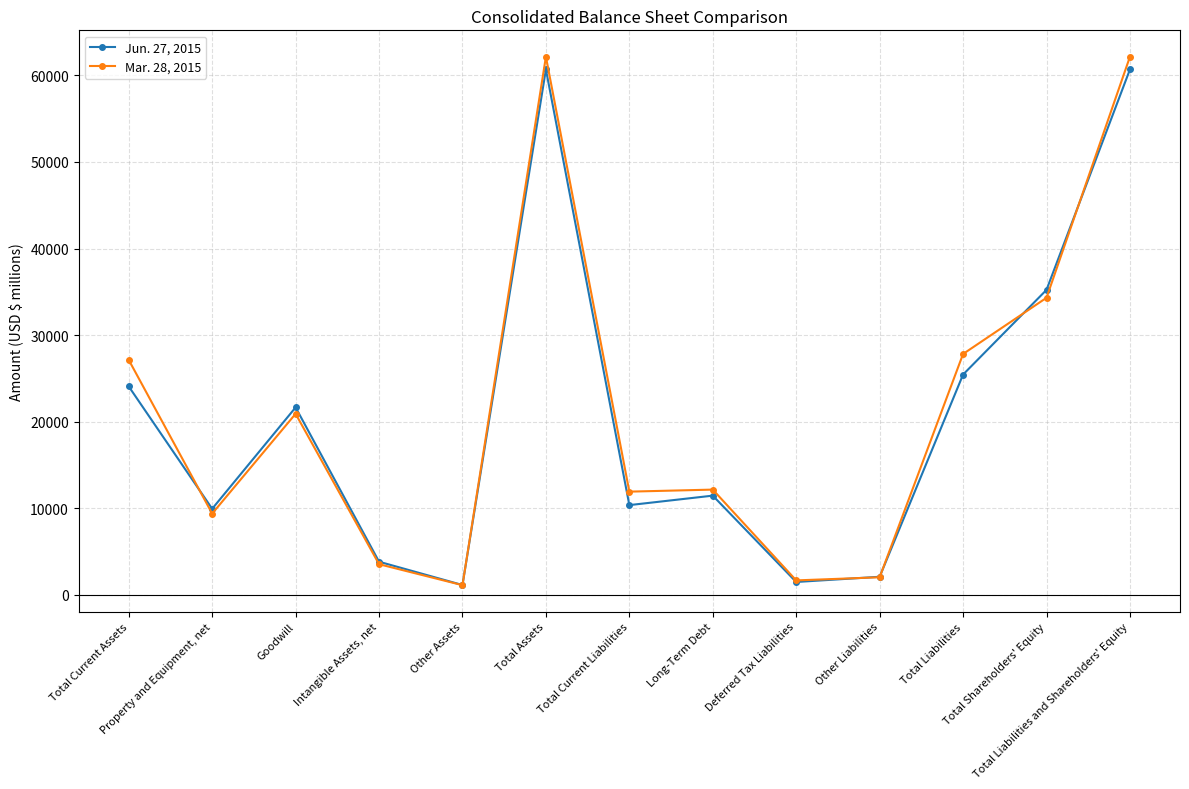

What value does the Mar. 28, 2015 series have at Total Liabilities and Shareholders' Equity, to the nearest 100?

62100